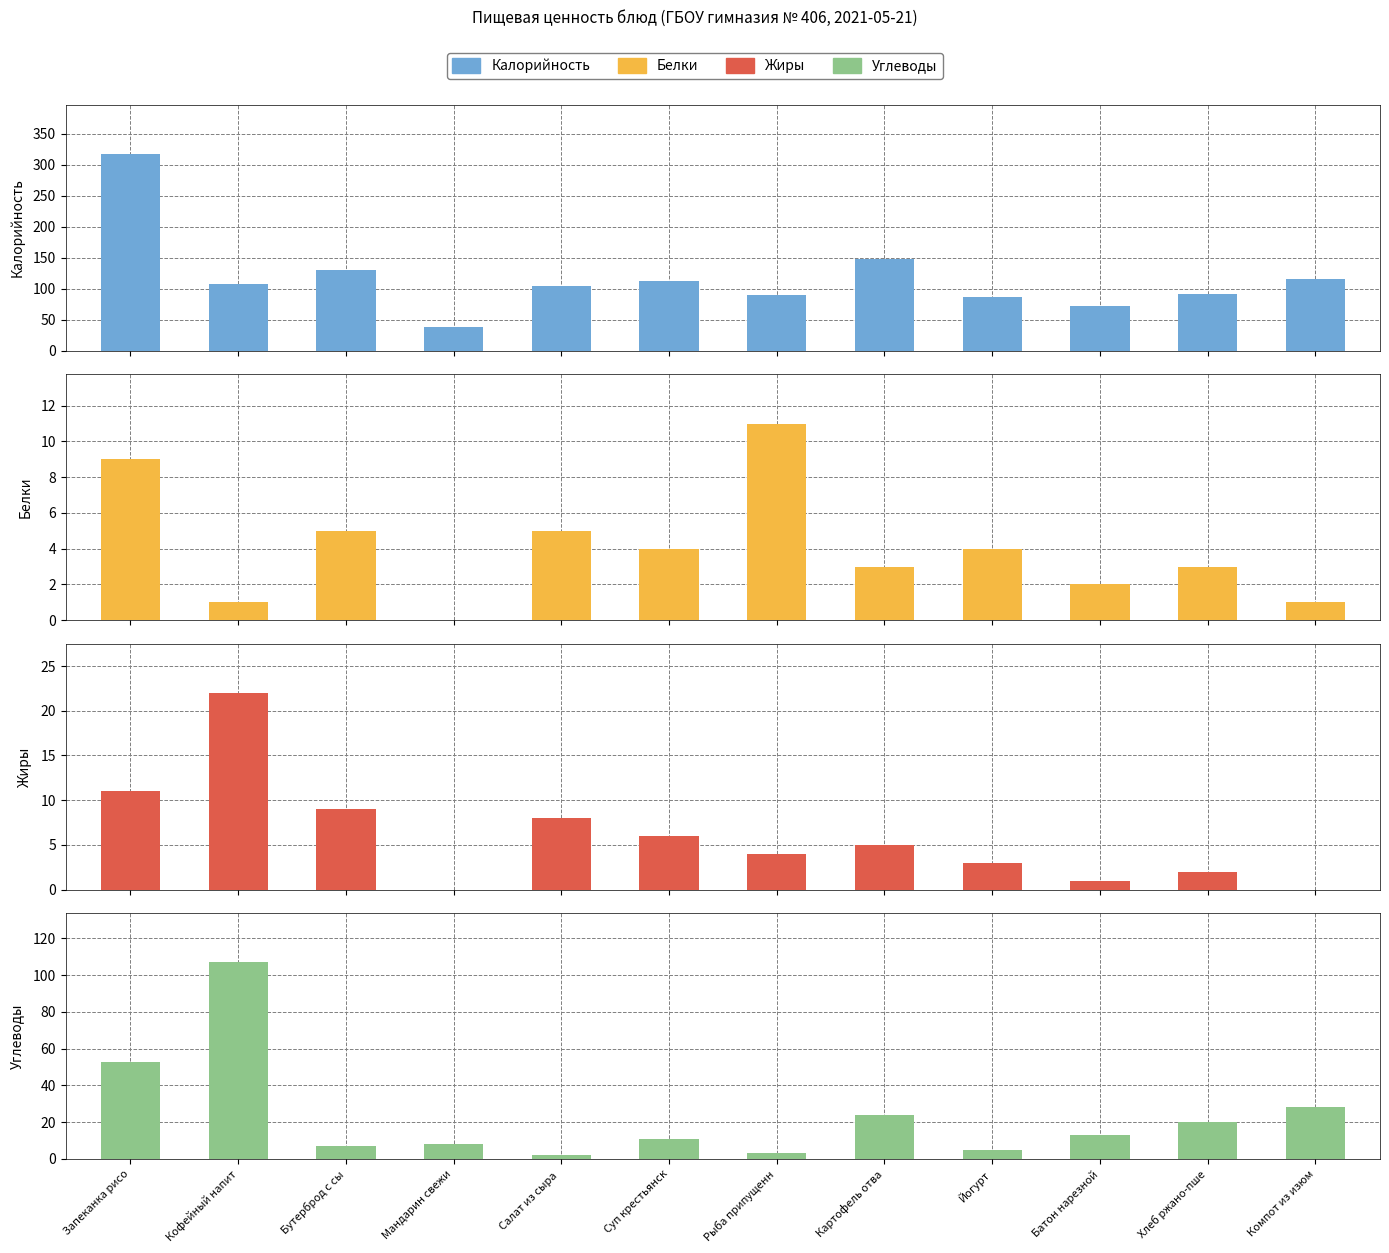

What is the difference between the second highest and second lowest values in the Жиры series?

11